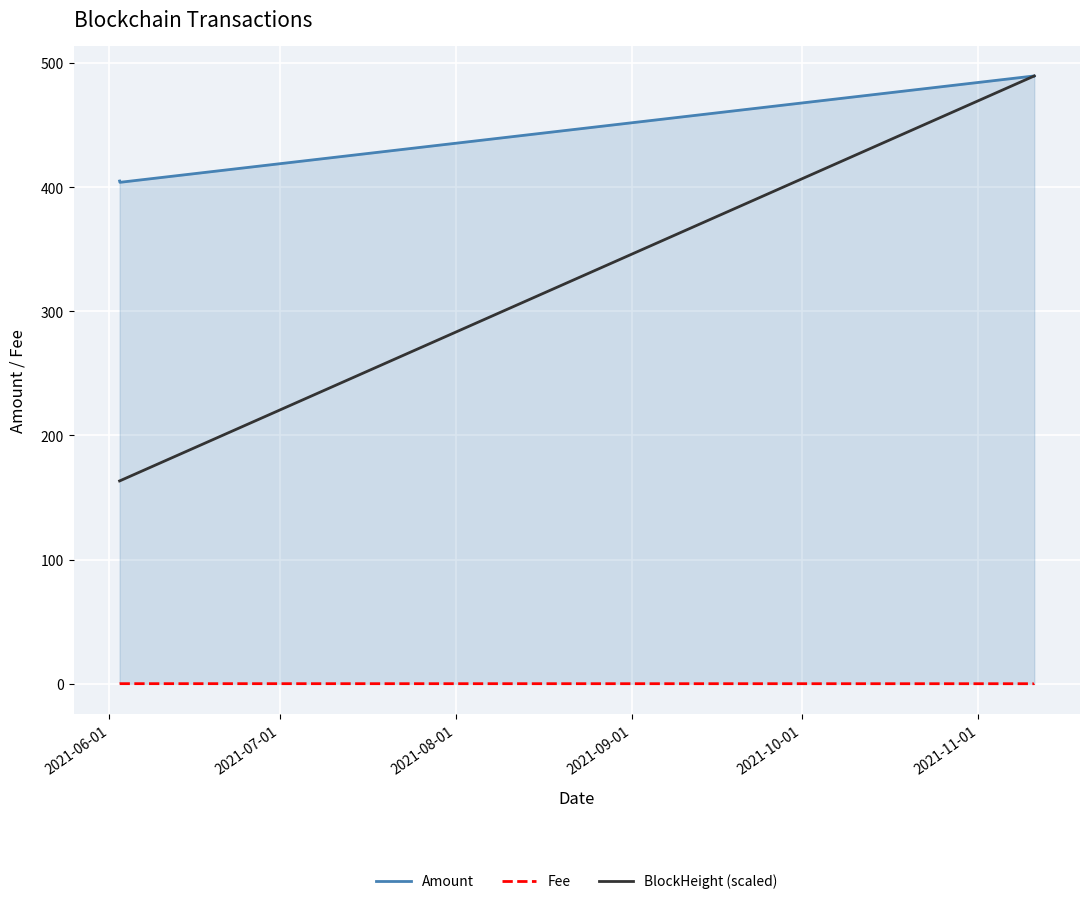

True or false: Amount has more than 1 points higher than both neighbors.

False